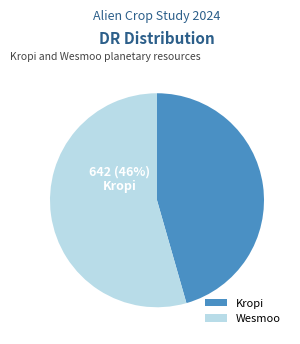

Combined, do Wesmoo and Kropi account for over 50%?

Yes